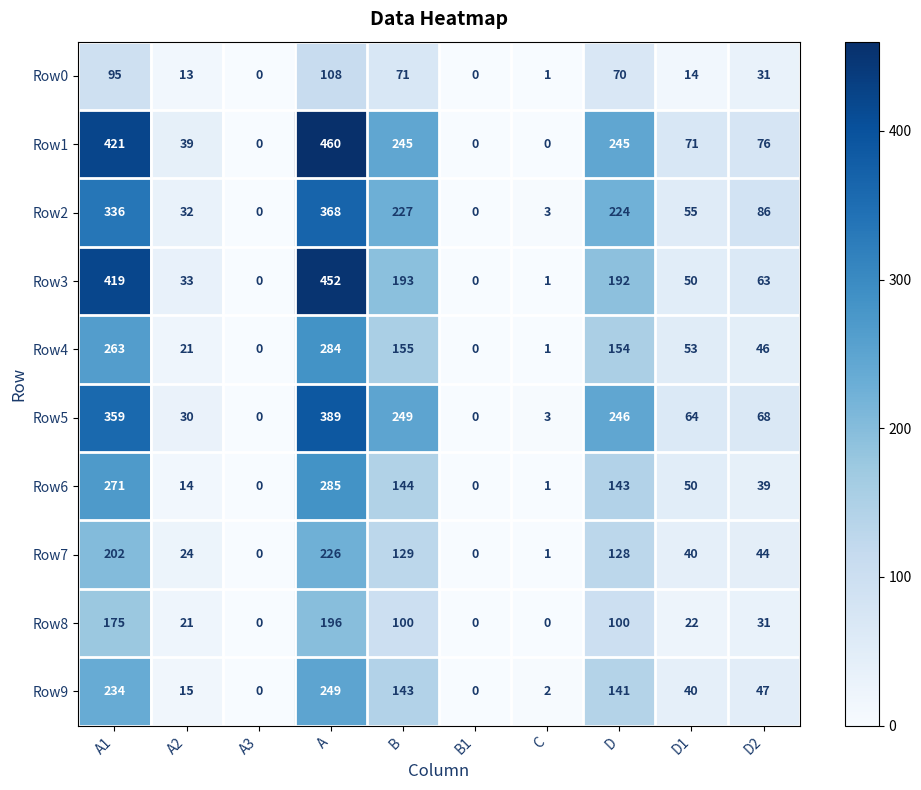

Count the number of data series in this chart.

10